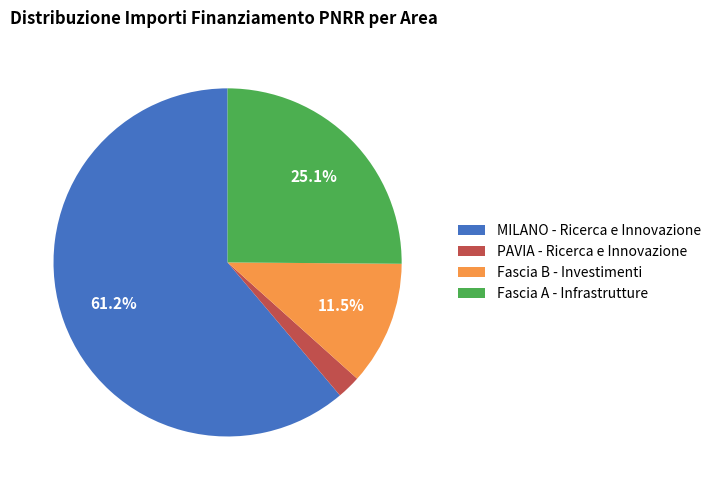

Is there any slice that represents more than half of the pie?

Yes